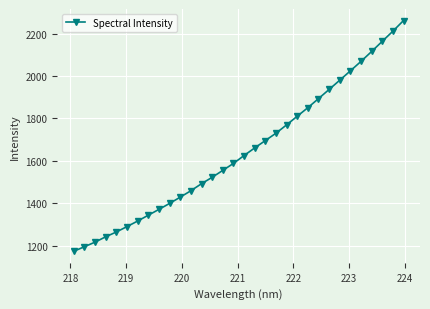

What is the smallest value displayed?

1173.7